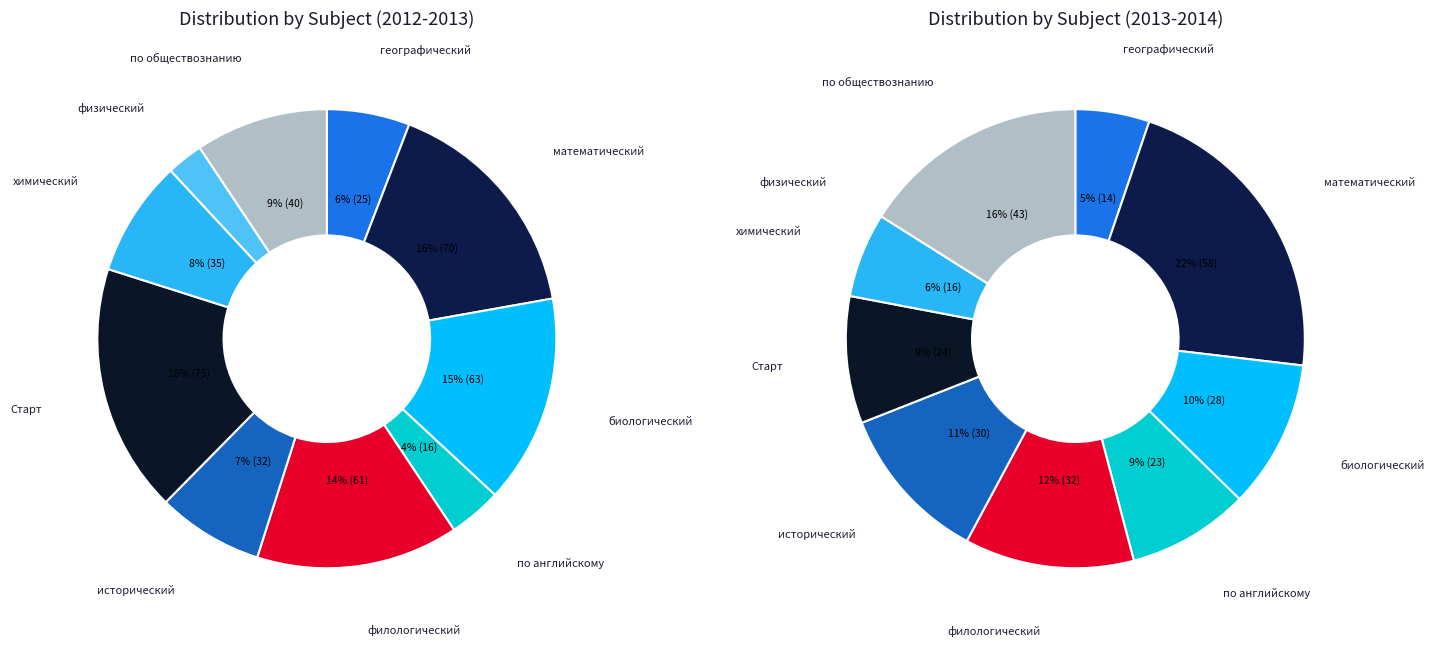

What percentage is the по обществознанию slice, to the nearest percent?

16%